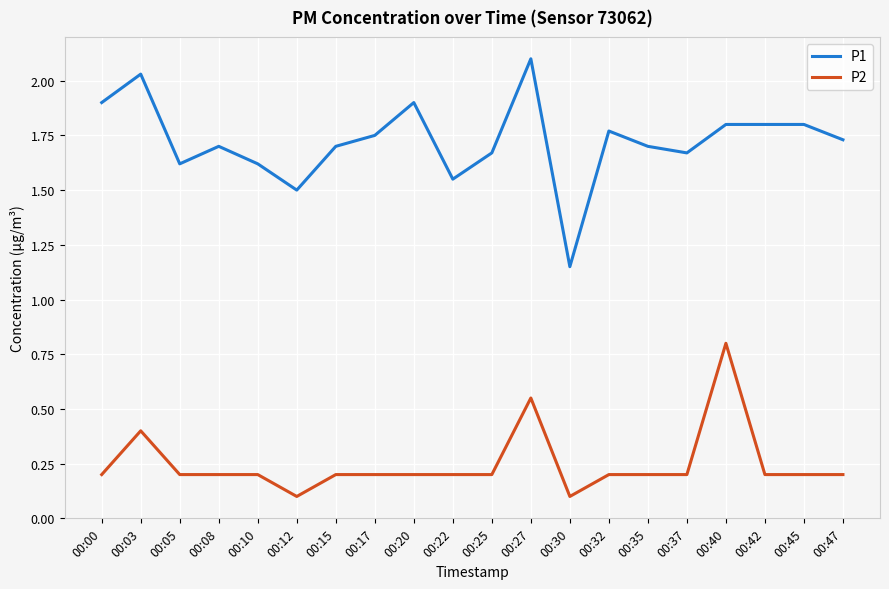

What are all the series names shown in the legend?

P1, P2